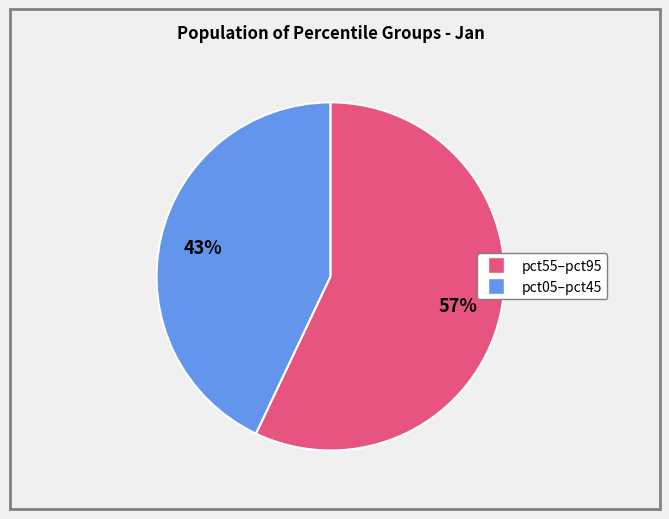

To the nearest percent, what is the average slice percentage?

50%